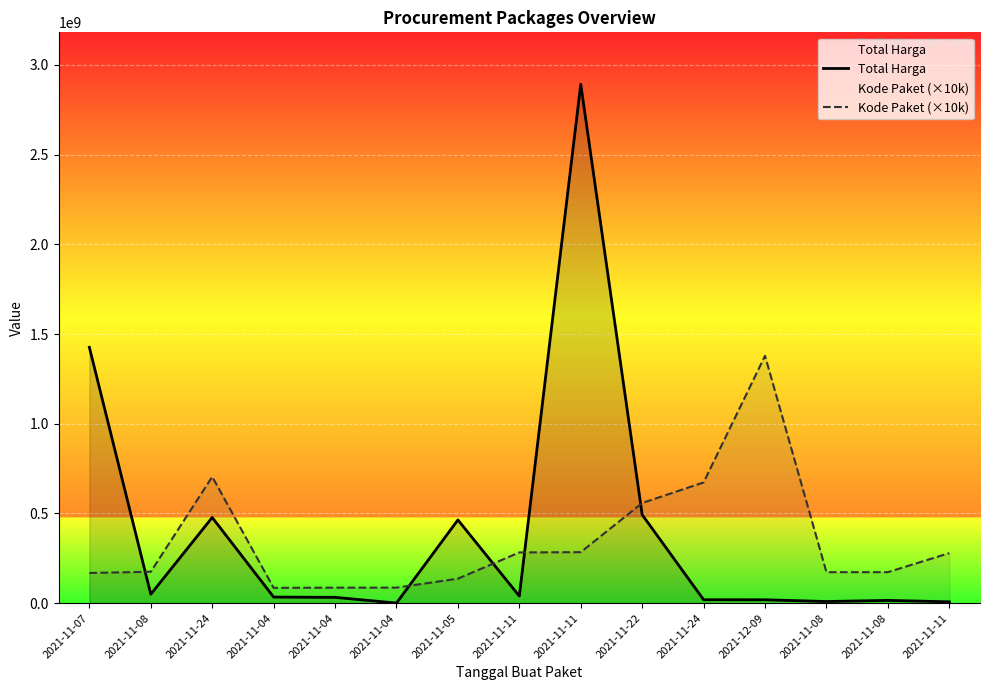

Reading right to left, extract all data points from this chart.

Total Harga: 7401240	15513960	9180000	18900000	19175000	493000000	2892122000	39440000	464002100	577875	32441200	34000000	477600000	49730040	1425867900
Kode Paket (×10k): 278910000	172830000	172720000	1378760000	672790000	558260000	284250000	282710000	136520000	86680000	86460000	85300000	704530000	175090000	168230000